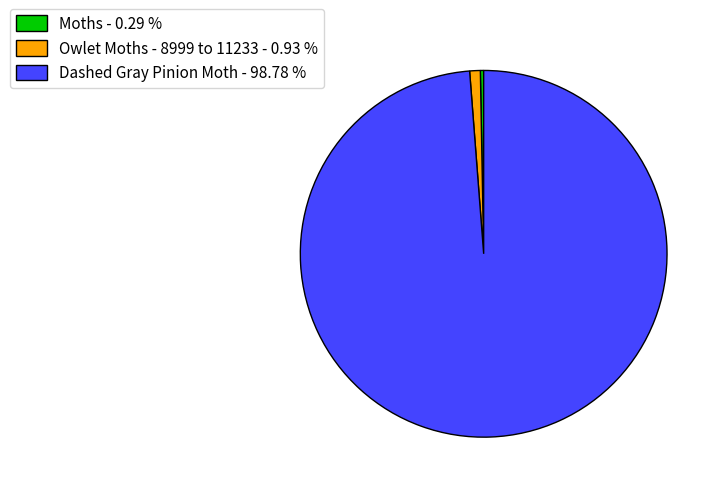

True or false: Dashed Gray Pinion Moth accounts for 89% of the total.

False